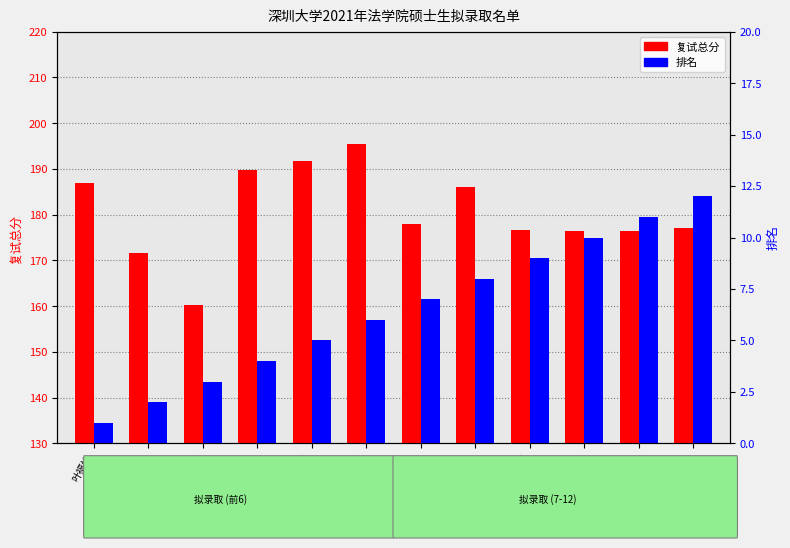

What is the spread (max minus min) of values at 乔曼琳?

166.3